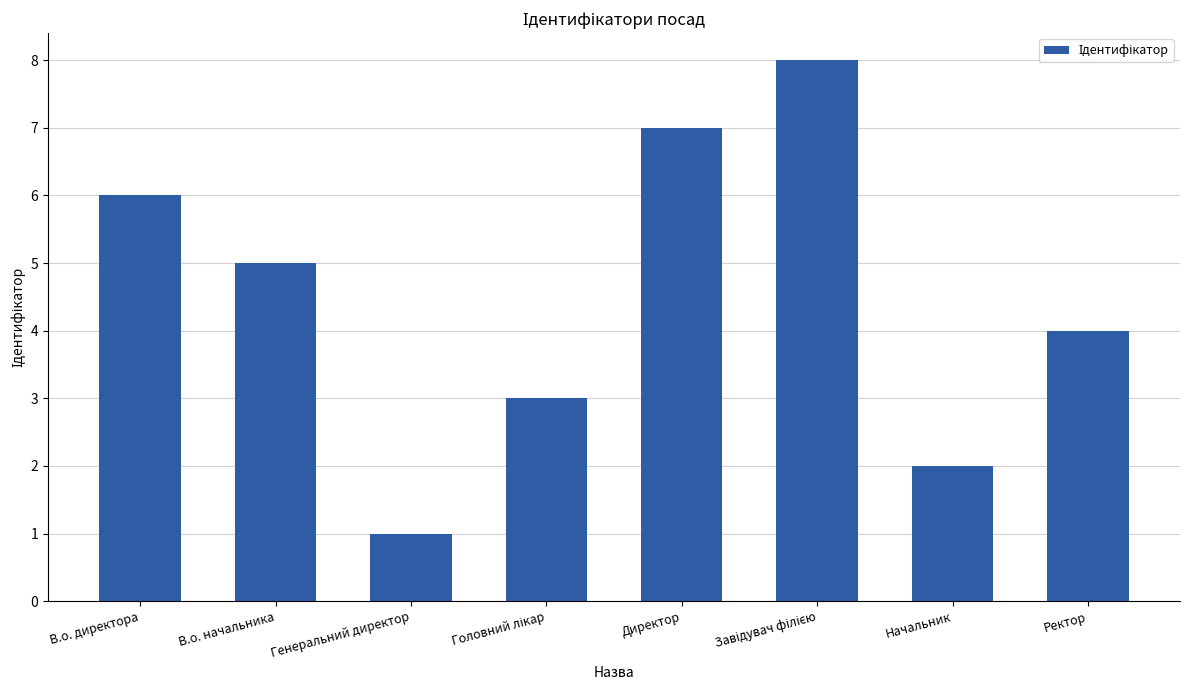

Read the value at Генеральний директор.

1